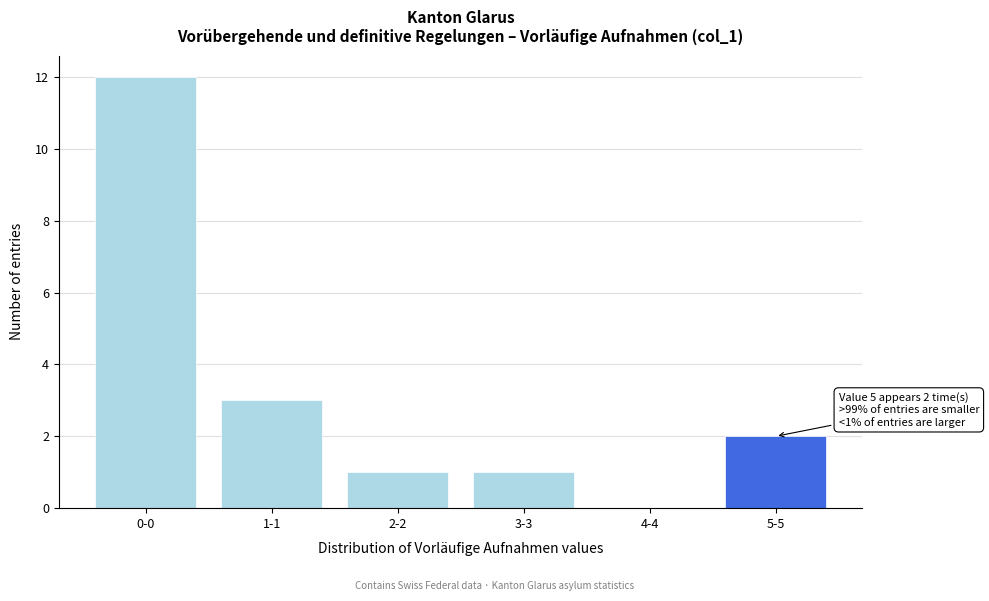

Reading left to right, transcribe all the data shown in this chart.

0-0=12	1-1=3	2-2=1	3-3=1	4-4=0	5-5=2